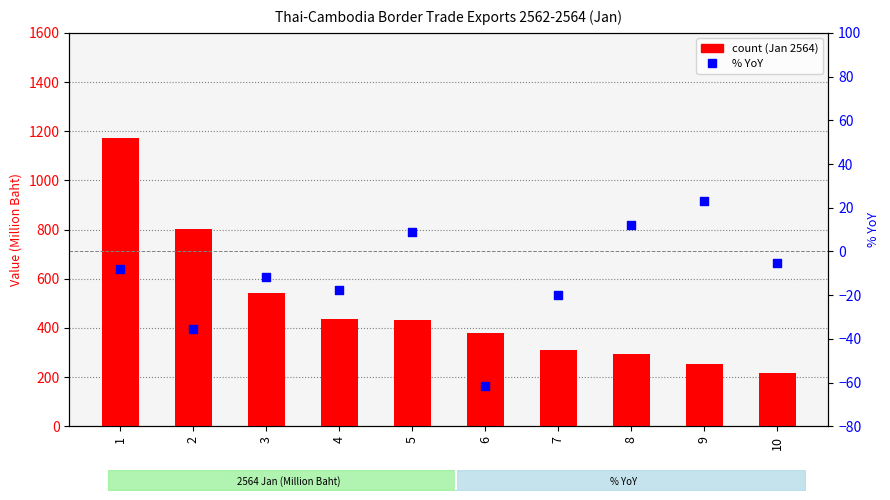

Which series has the widest spread of Y values?

2564 (Jan)